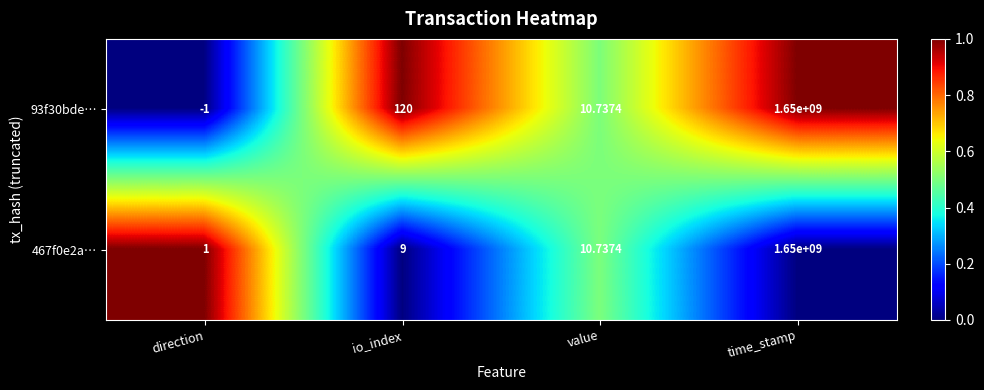

Which category has the highest value in the 93f30bde… series?

time_stamp